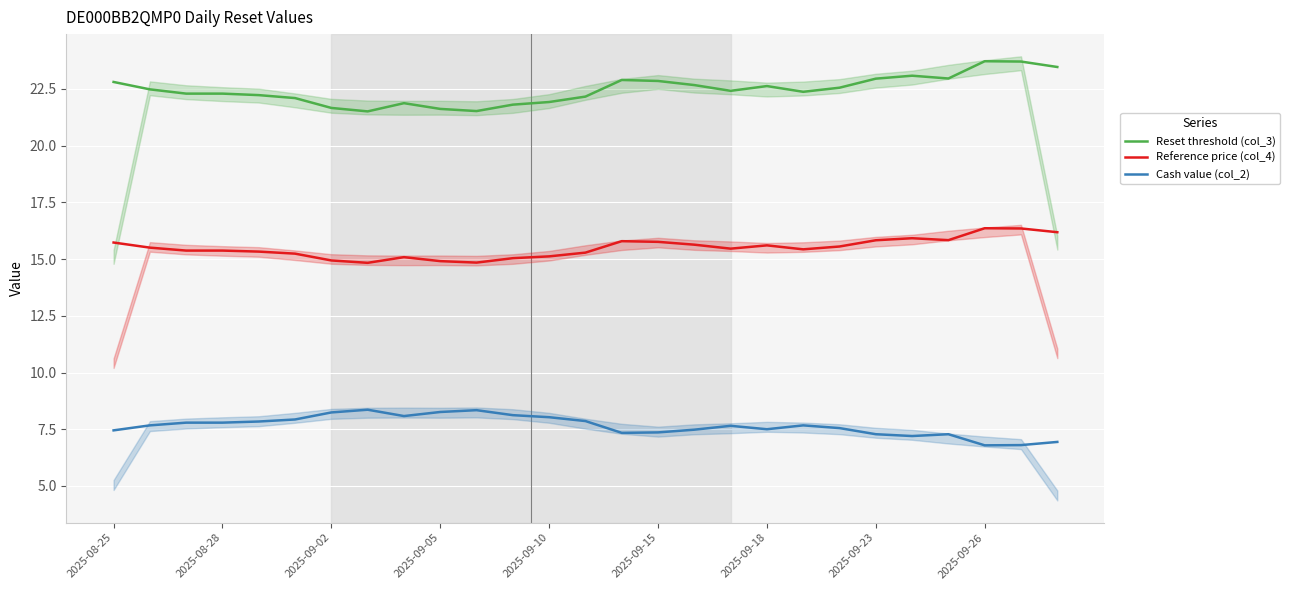

What is the average value of the Reference price (col_4) series?

15.5